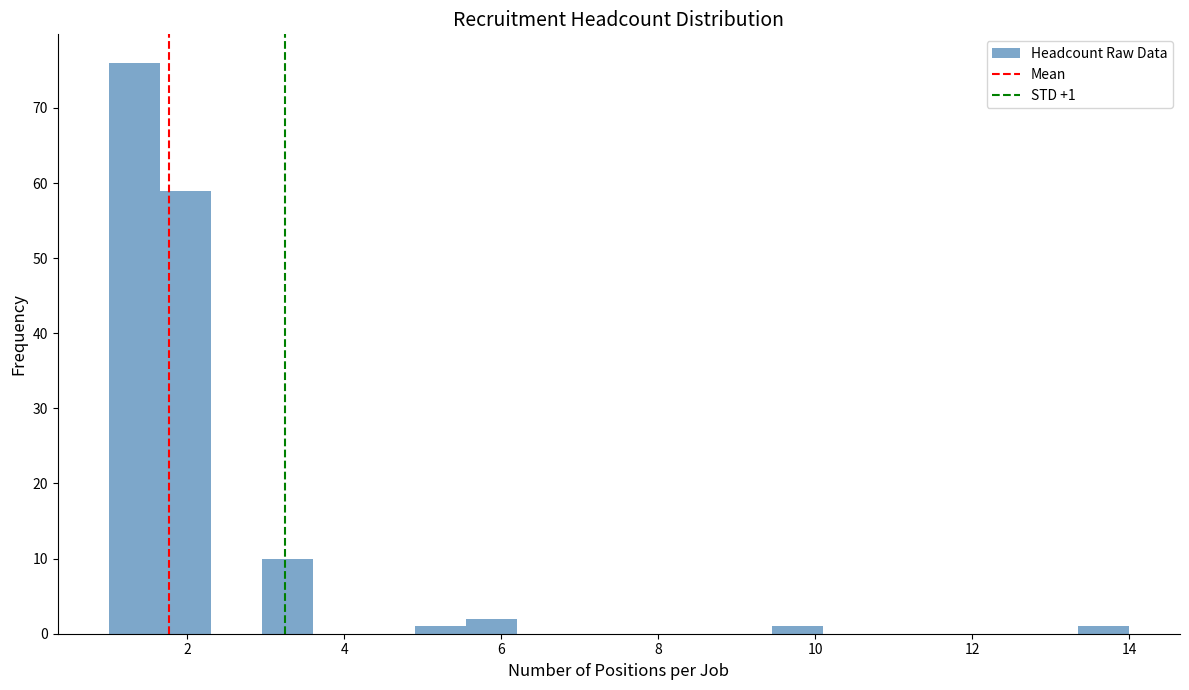

Read against the x-axis, roughly where is the centre of the tallest bar?

1.4